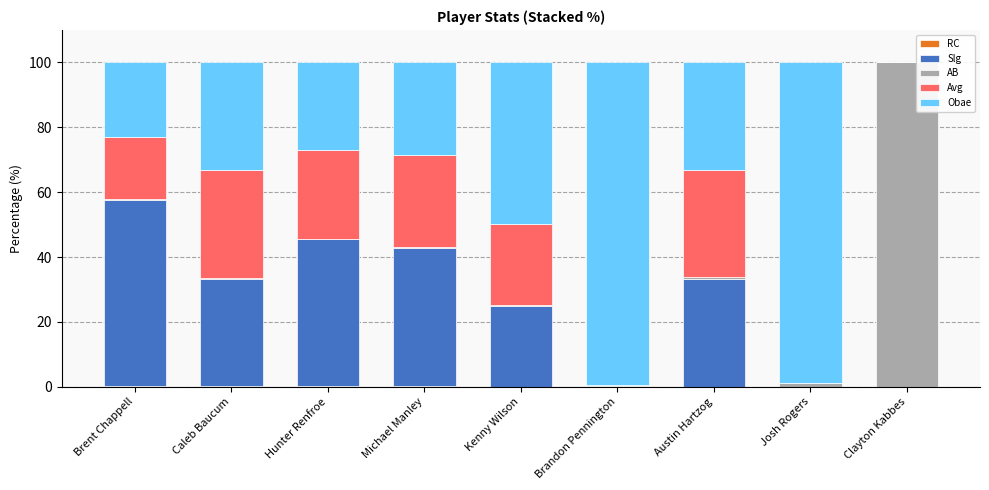

Are the bars grouped side by side (vs. stacked)?

No